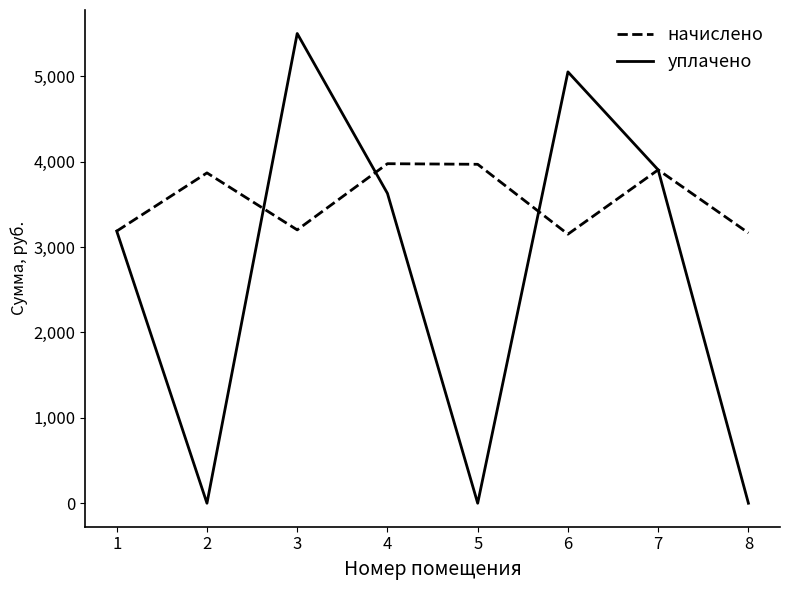

Rank the series by their maximum value, from highest to lowest.

уплачено, начислено